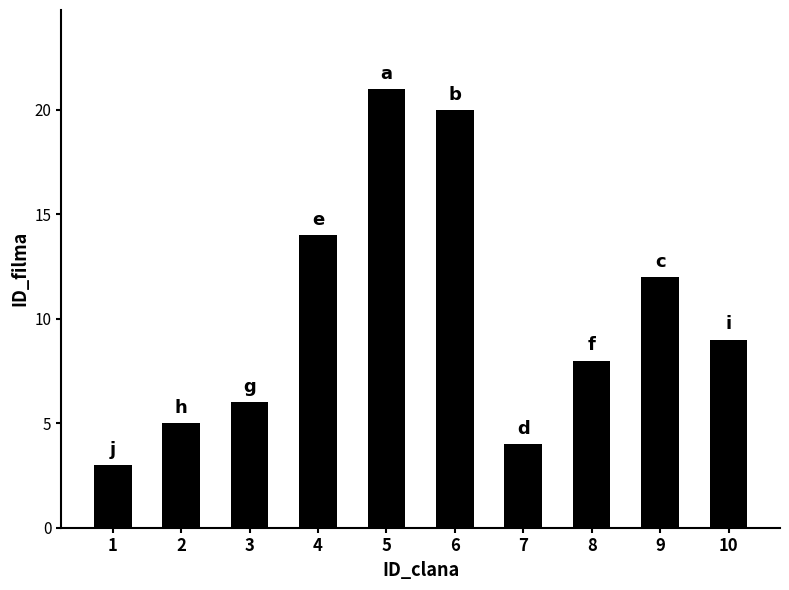

What is the value of the 5th bar from the left?

21